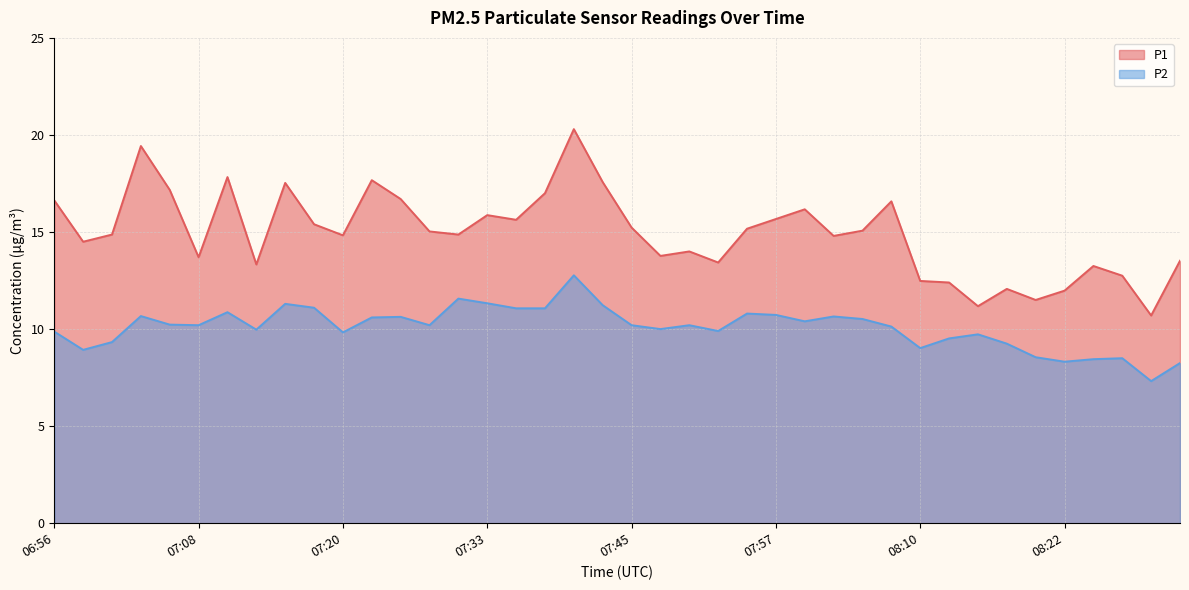

Between 07:13 and 07:30, which is larger?

07:30